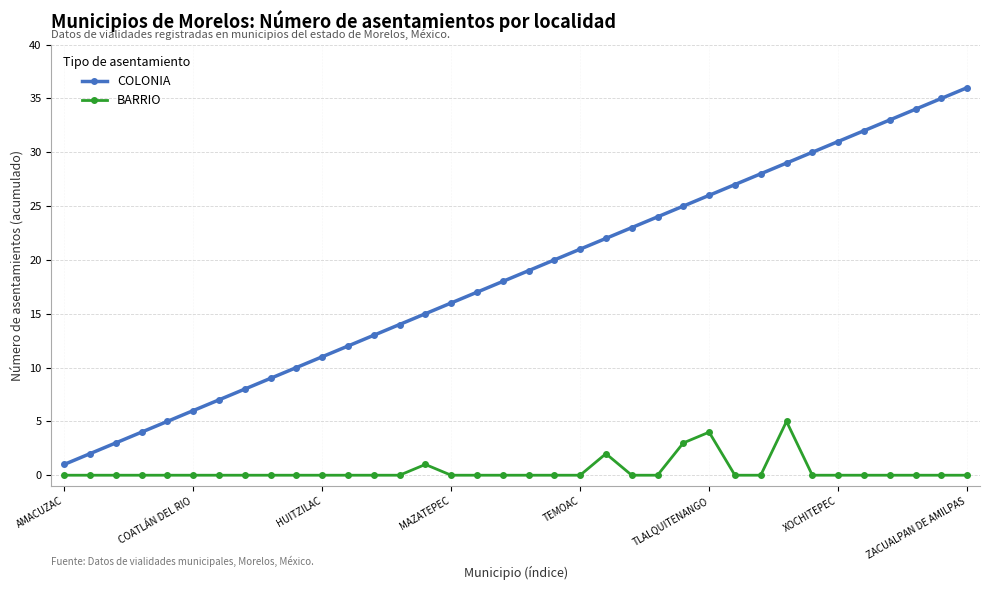

Which series has the widest spread of values?

COLONIA